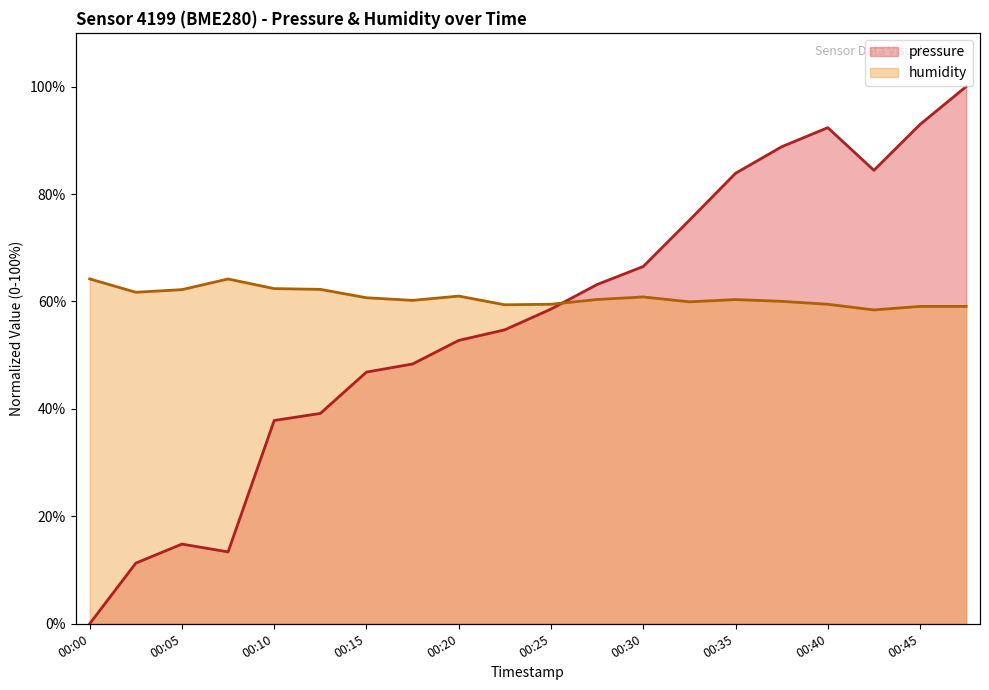

Which category has the highest value in the humidity series?

00:00